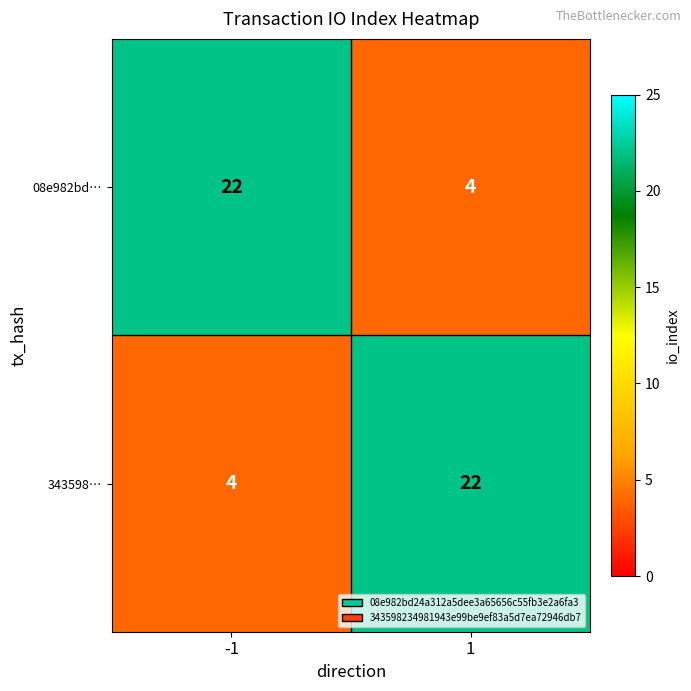

How many series are shown in this chart?

2